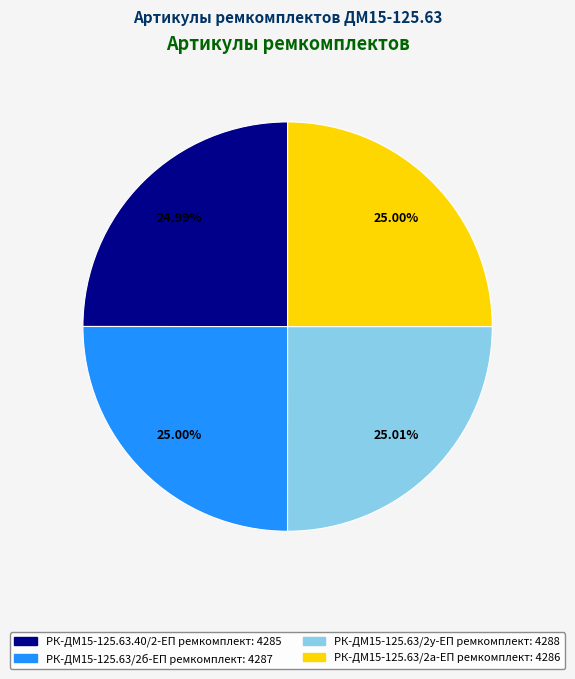

What percentage is the РК-ДМ15-125.63/2у-ЕП ремкомплект slice, to the nearest percent?

25%